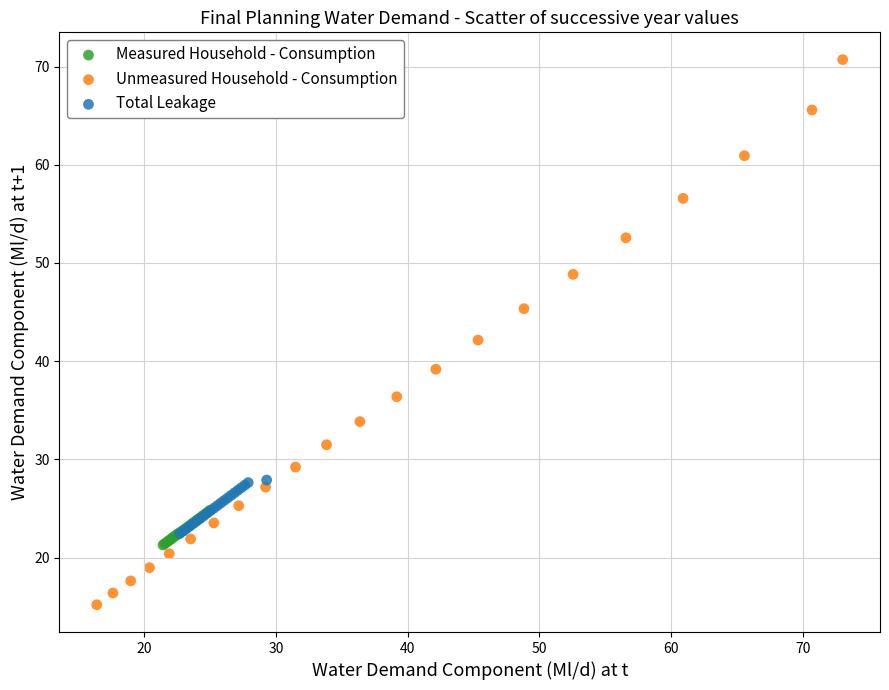

Which series has the widest spread of Y values?

Unmeasured Household - Consumption